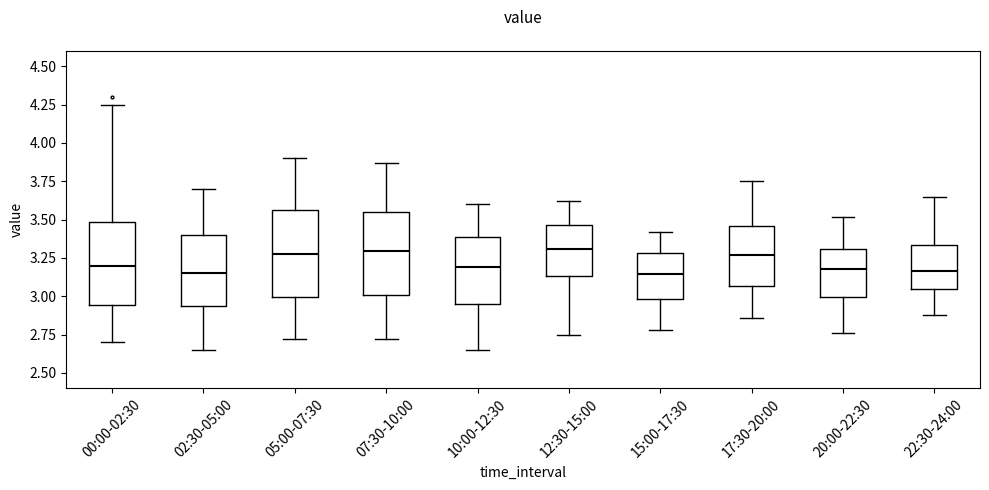

Where is the upper edge of the box for 05:00-07:30 on the y-axis? The values are not printed on the chart, so give them approximately, as read against the axis.

3.55